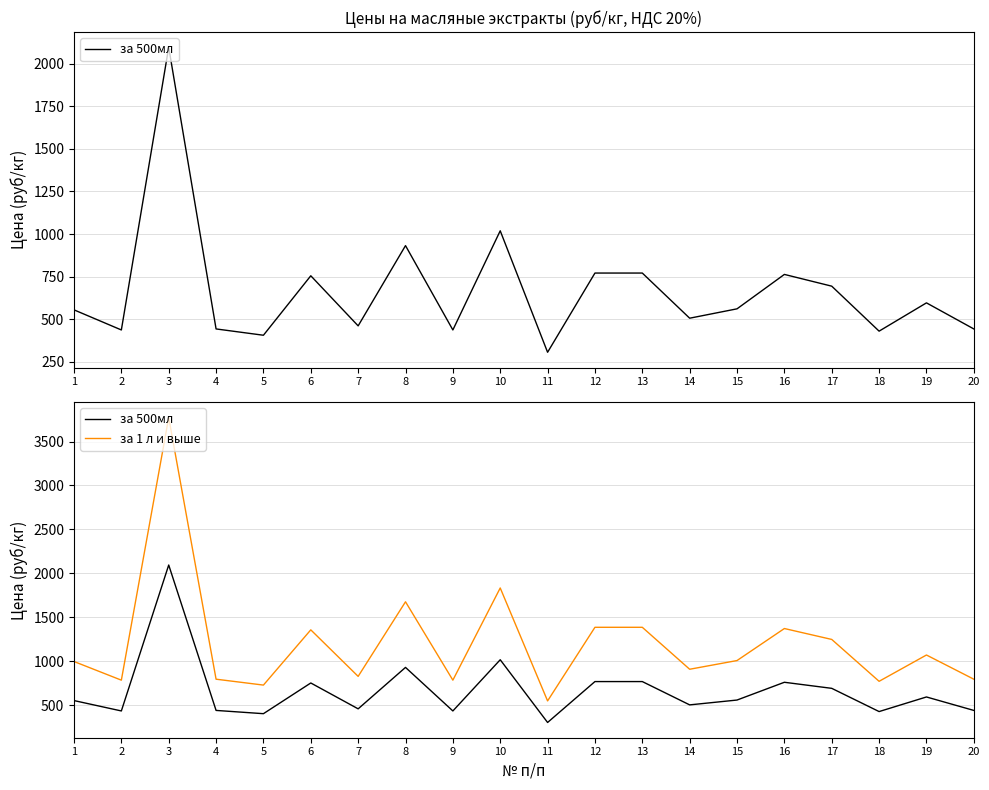

Where is the first local minimum for за 1 л и выше?

2